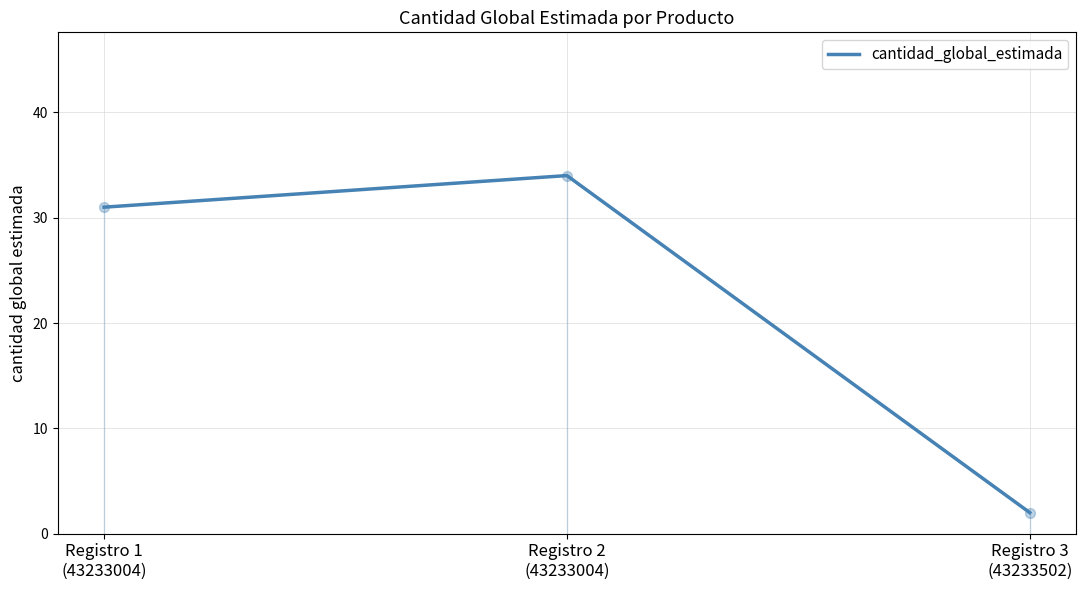

What is the change in value from Registro 1
(43233004) to Registro 2
(43233004)?

+3